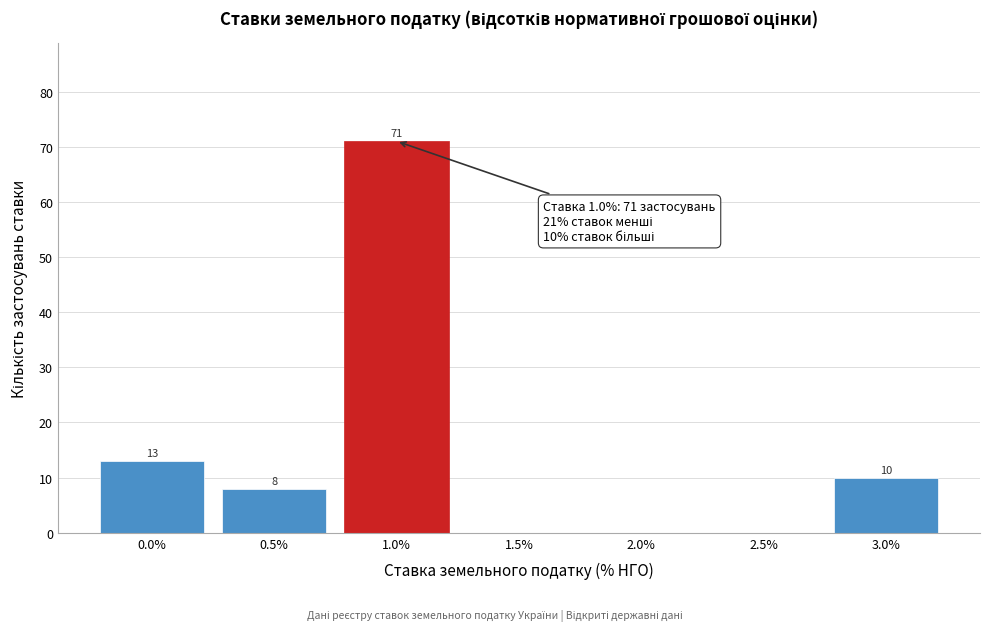

Reading right to left, extract all data points from this chart.

3.0%=10	2.5%=0	2.0%=0	1.5%=0	1.0%=71	0.5%=8	0.0%=13